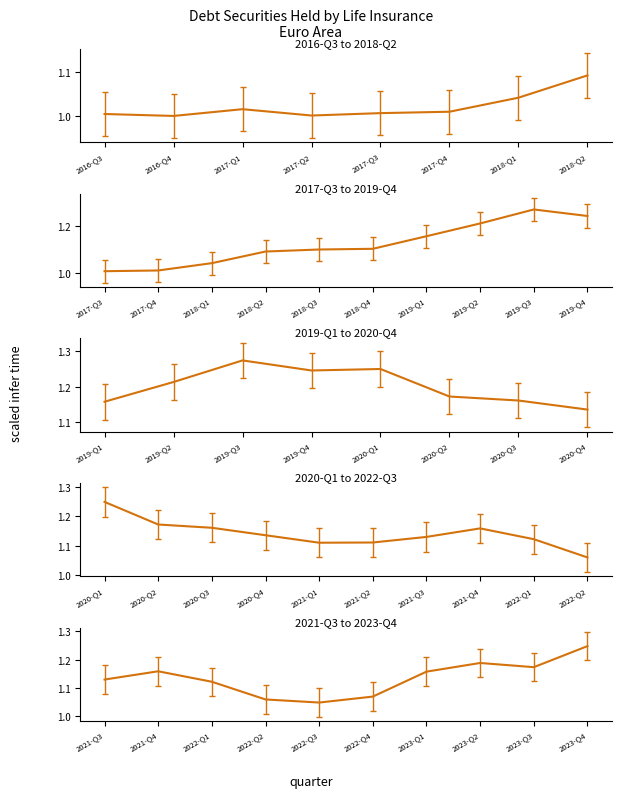

How many lines are shown in the chart?

1